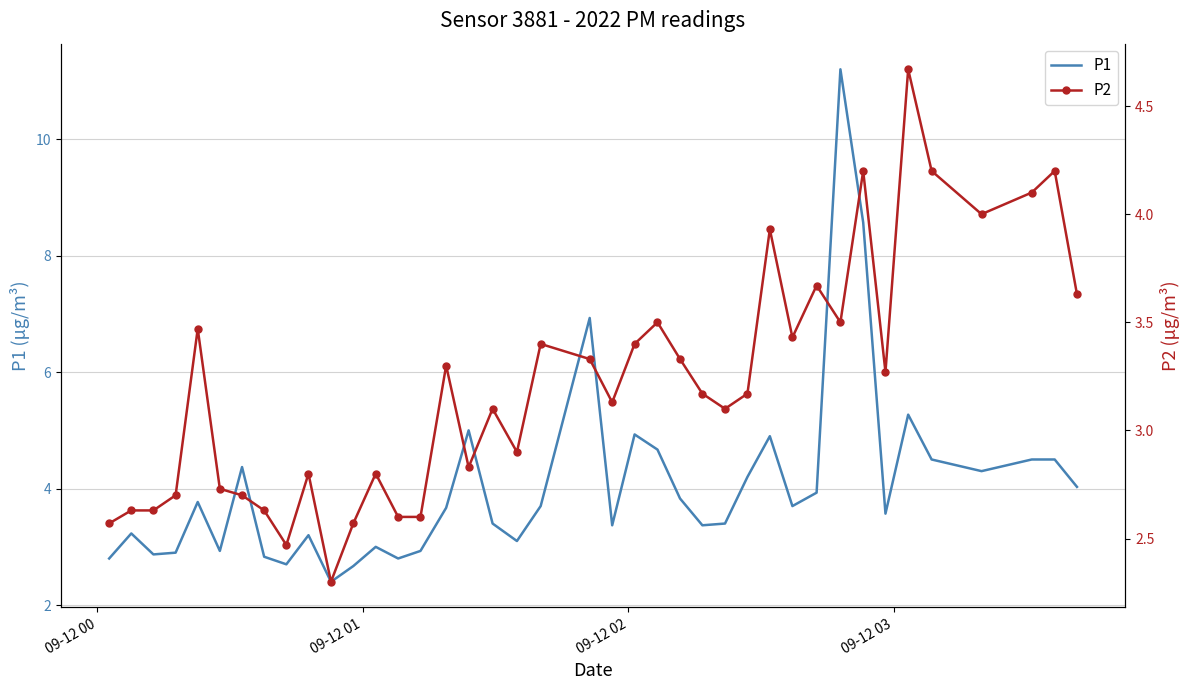

What is the difference between the second highest and minimum values in the P2 series?

1.9